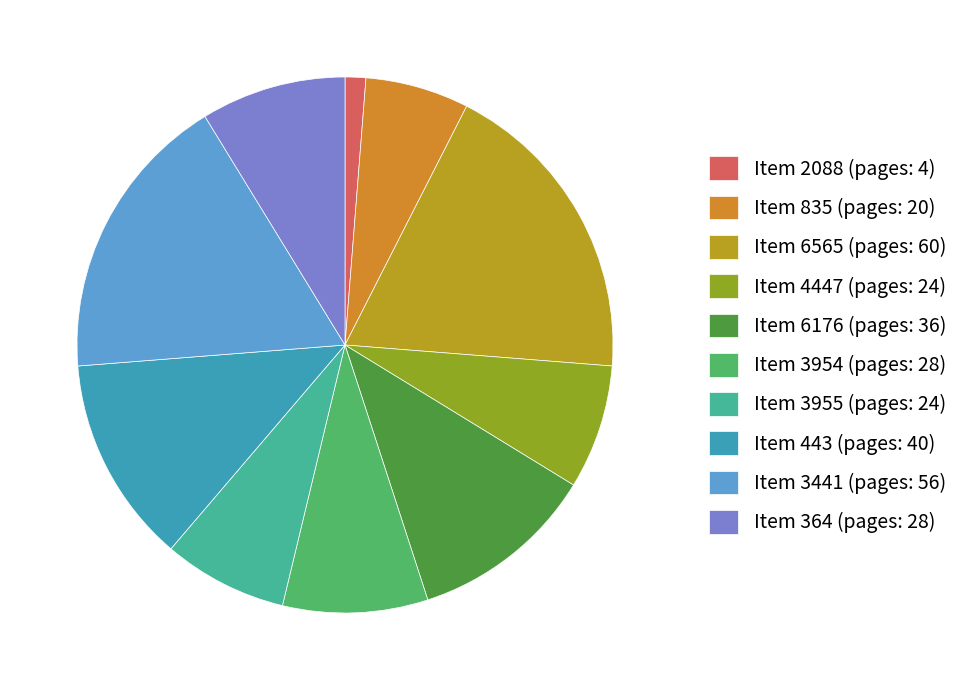

Rank the categories by value from highest to lowest.

6565, 3441, 443, 6176, 3954, 364, 4447, 3955, 835, 2088